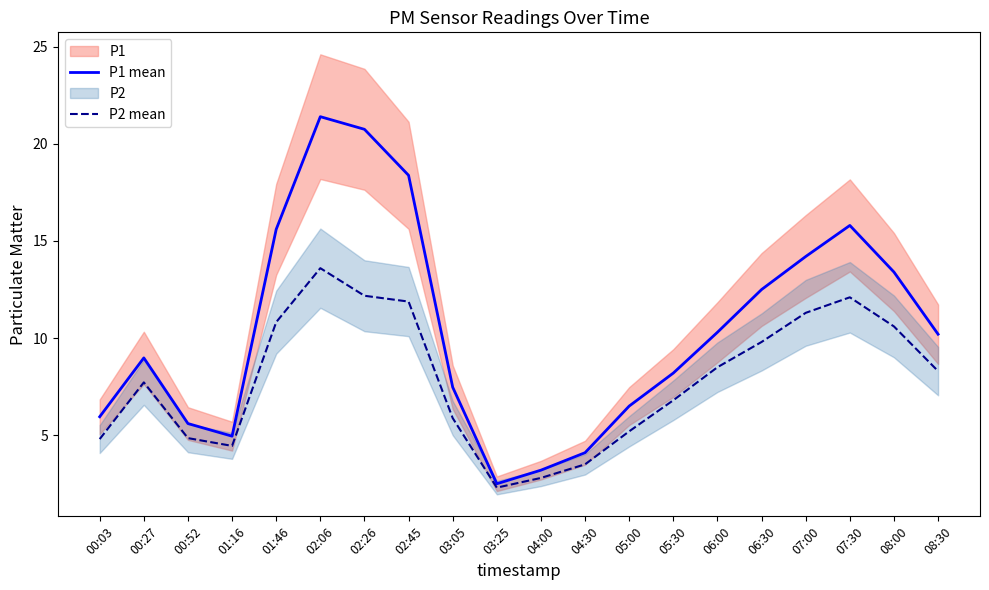

Between 04:00 and 06:30, which series saw the biggest shift?

P1 mean